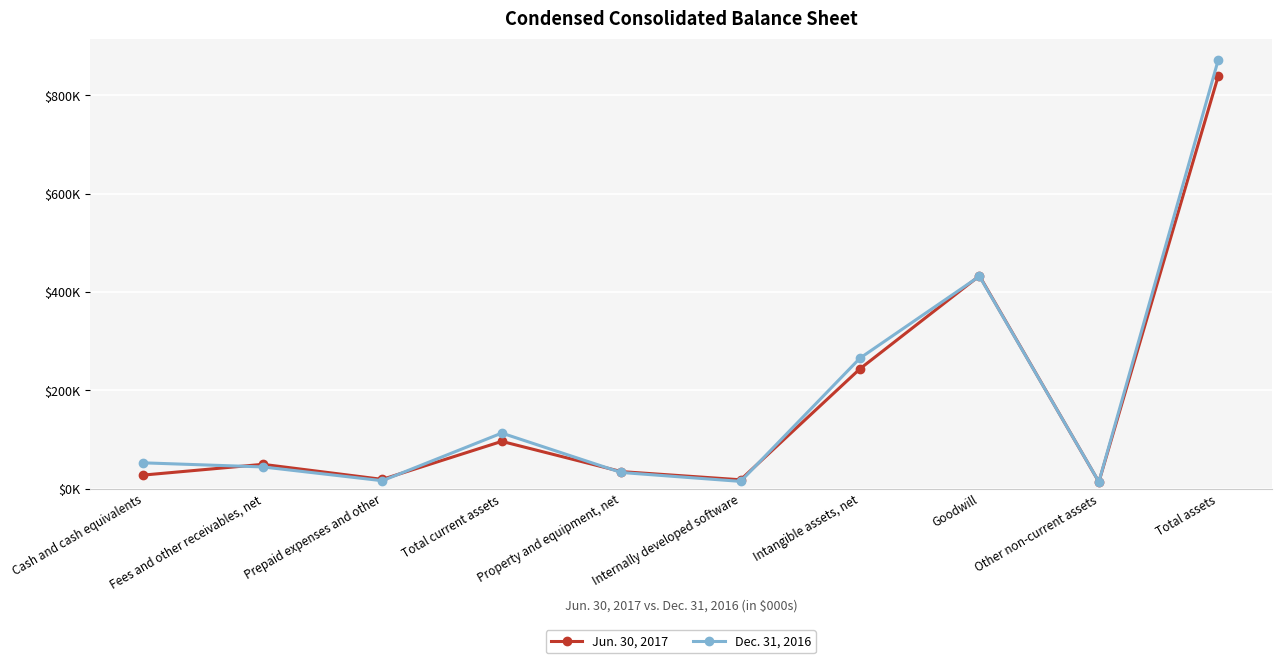

Reading left to right, extract all data points from this chart.

Jun. 30, 2017: 27730	49566	18938	96234	34787	18111	243902	432850	13782	839666
Dec. 31, 2016: 52592	44268	16224	113084	33000	14860	265558	431936	13963	872401